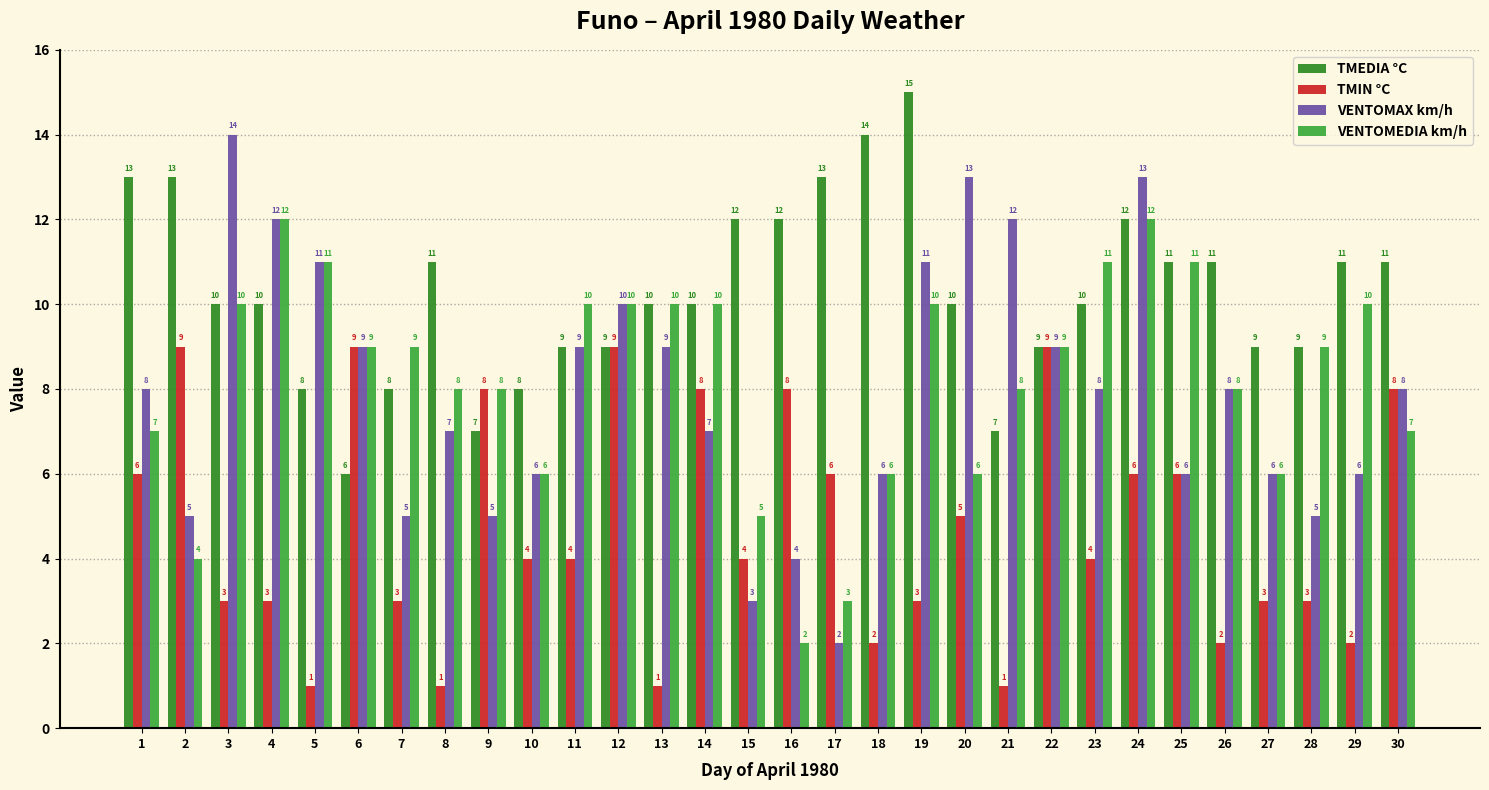

Rank the series at 17 from lowest to highest value.

VENTOMAX km/h, VENTOMEDIA km/h, TMIN °C, TMEDIA °C